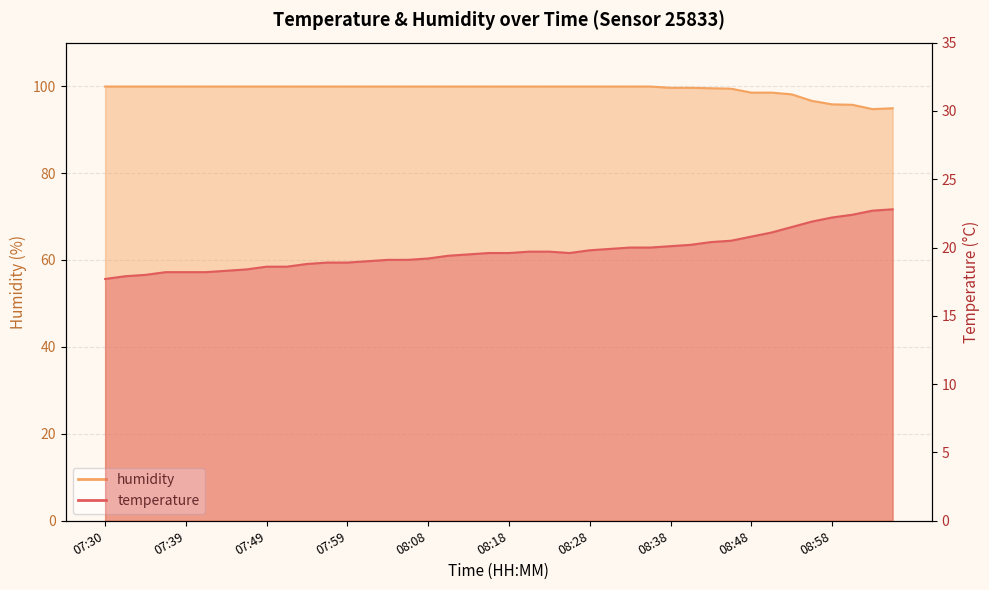

Which series has the widest spread of values?

humidity